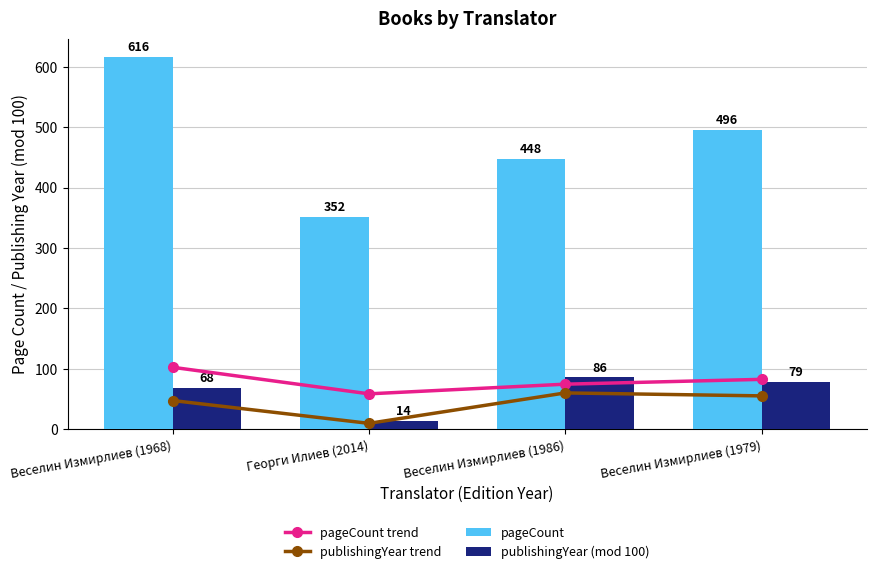

What is the difference between the second highest and minimum values in the publishingYear trend series?

45.5